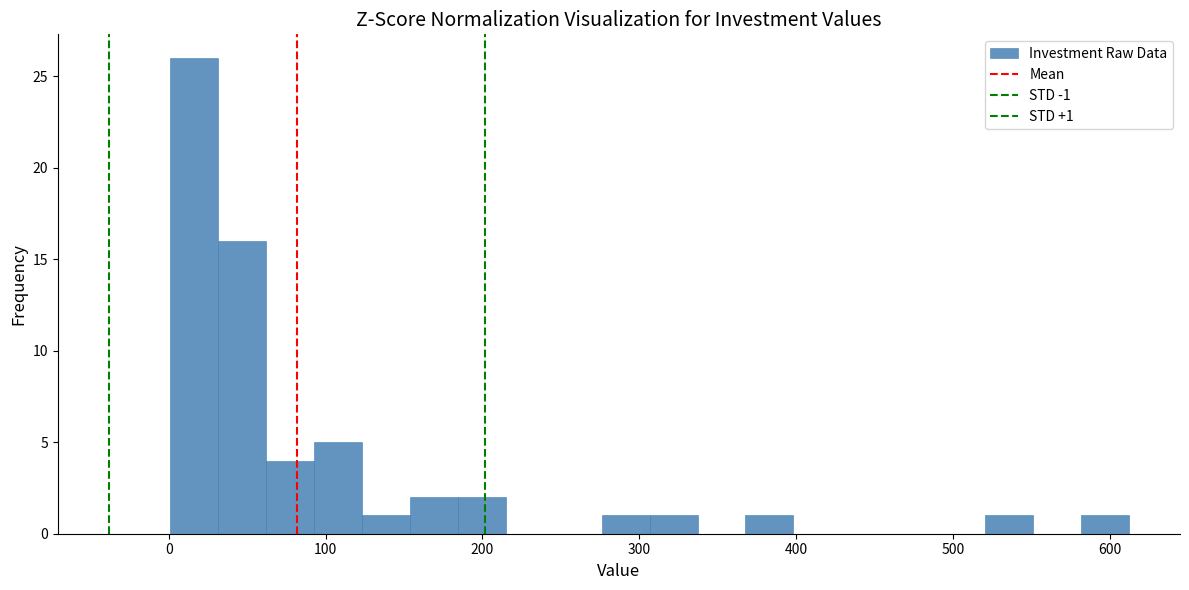

Read against the x-axis, roughly where is the centre of the tallest bar?

20